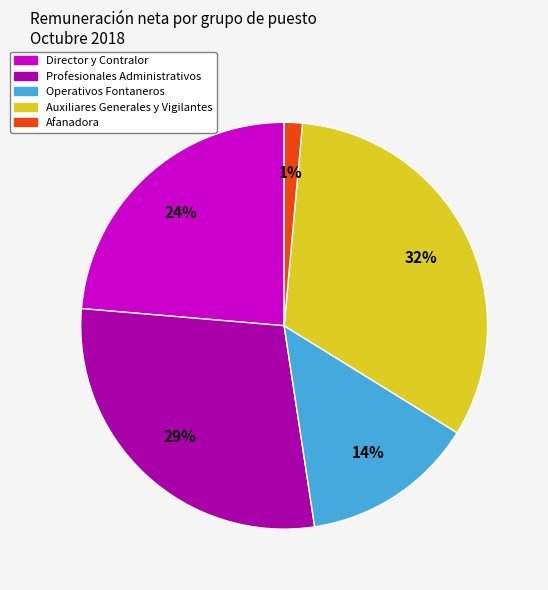

Is there any slice that represents more than half of the pie?

No